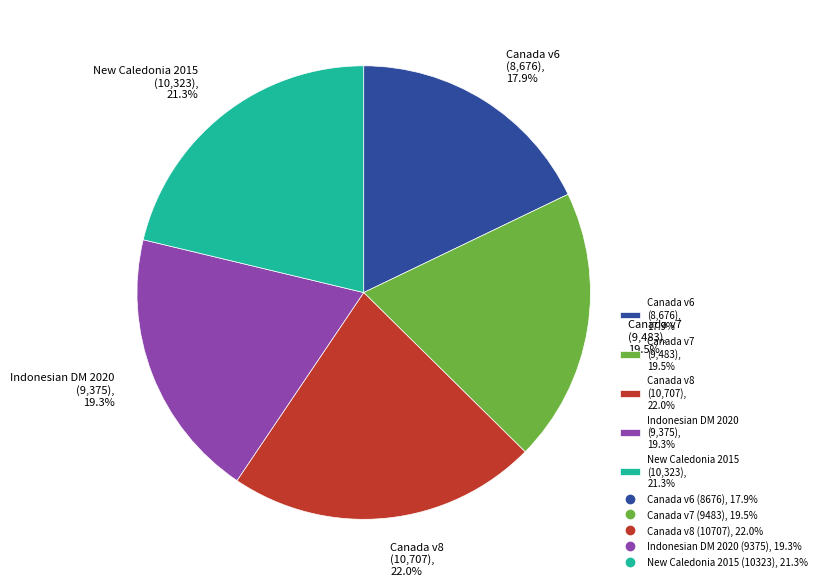

Count the number of slices in the pie.

5